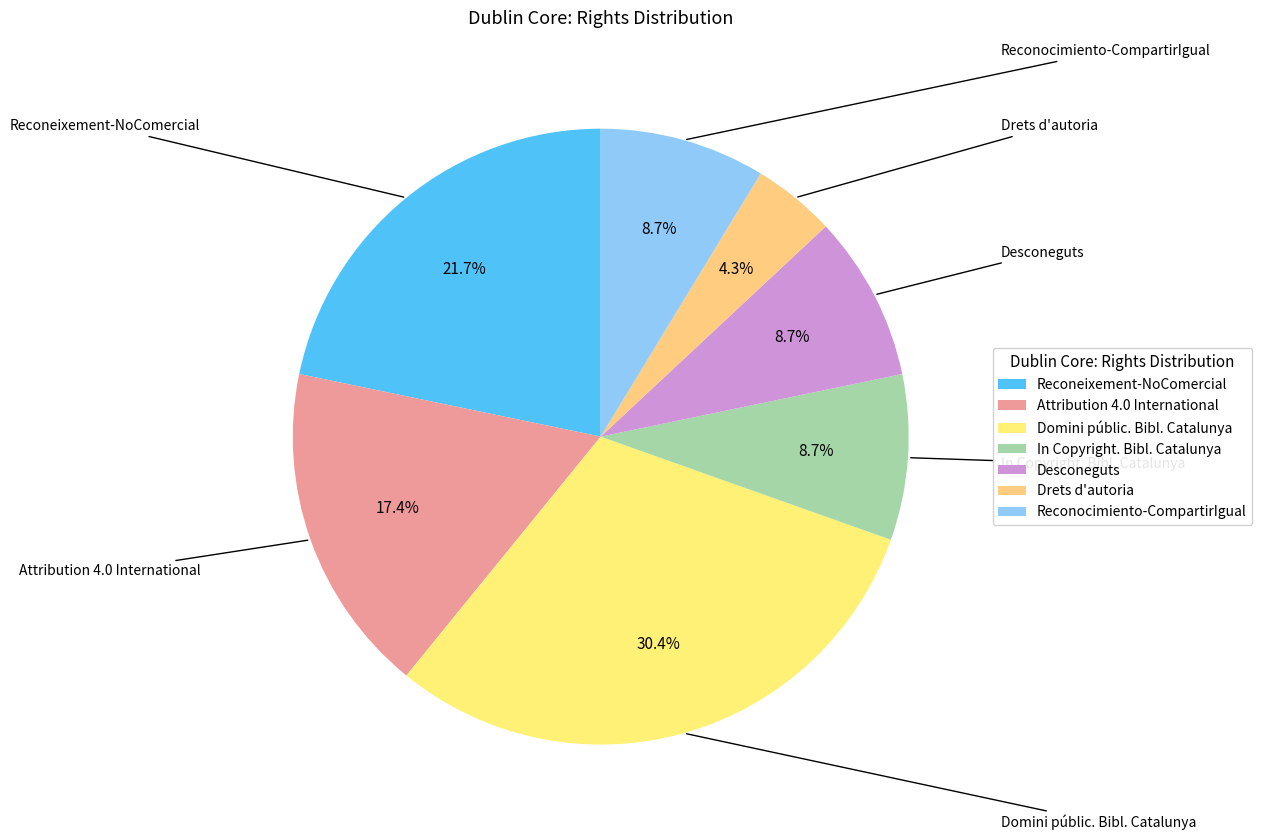

Is the sum of In Copyright. Bibl. Catalunya and Reconeixement-NoComercial greater than half?

No